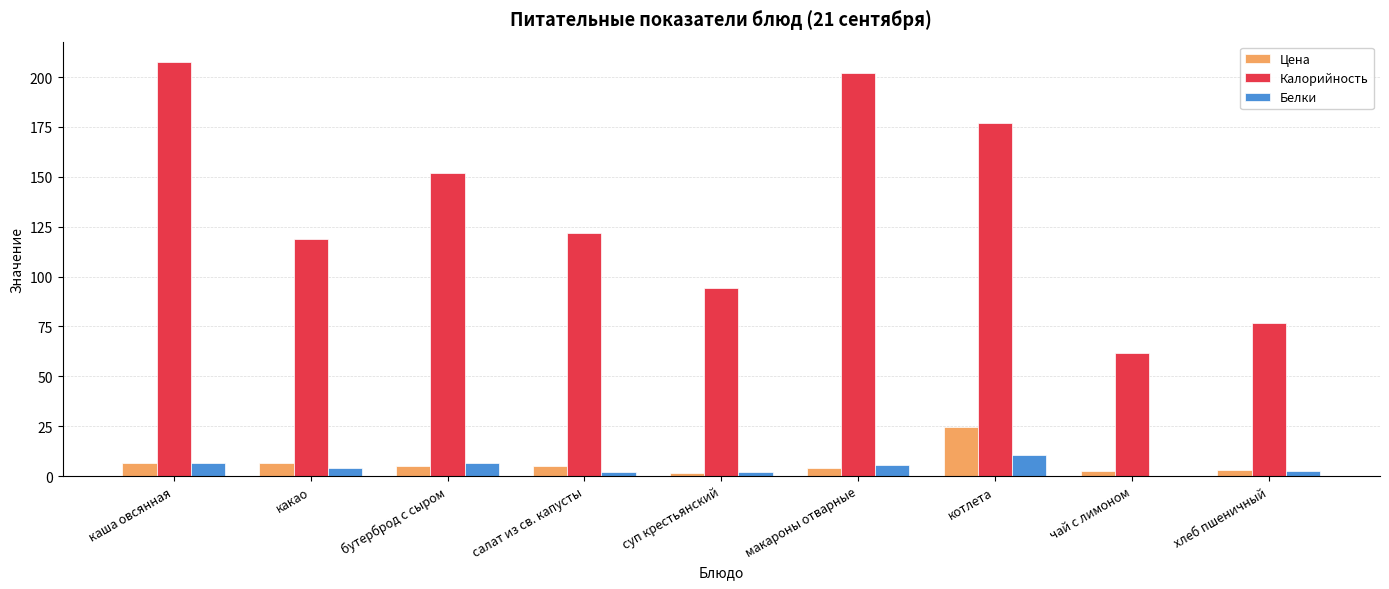

Is the value of Цена at чай с лимоном greater than the value of Белки at какао?

No